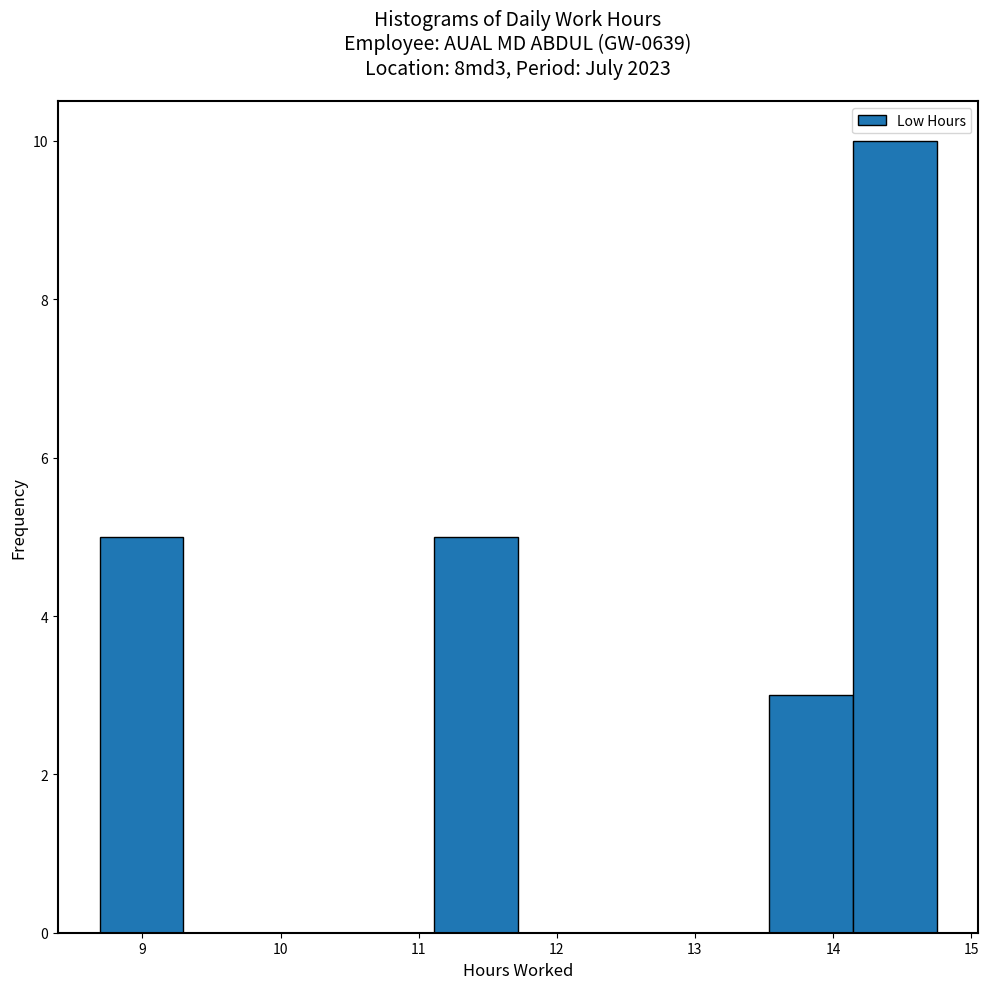

Reading left to right, transcribe this chart: for each bar, give the range it covers on the x-axis and its height. Neither the bar edges nor the heights are printed on the chart, so give them approximately, as read against the axes.

8.7 to 9.3: 5
9.3 to 9.9: 0
9.9 to 10.5: 0
10.5 to 11.1: 0
11.1 to 11.7: 5
11.7 to 12.3: 0
12.3 to 12.9: 0
12.9 to 13.5: 0
13.5 to 14.1: 3
14.1 to 14.8: 10